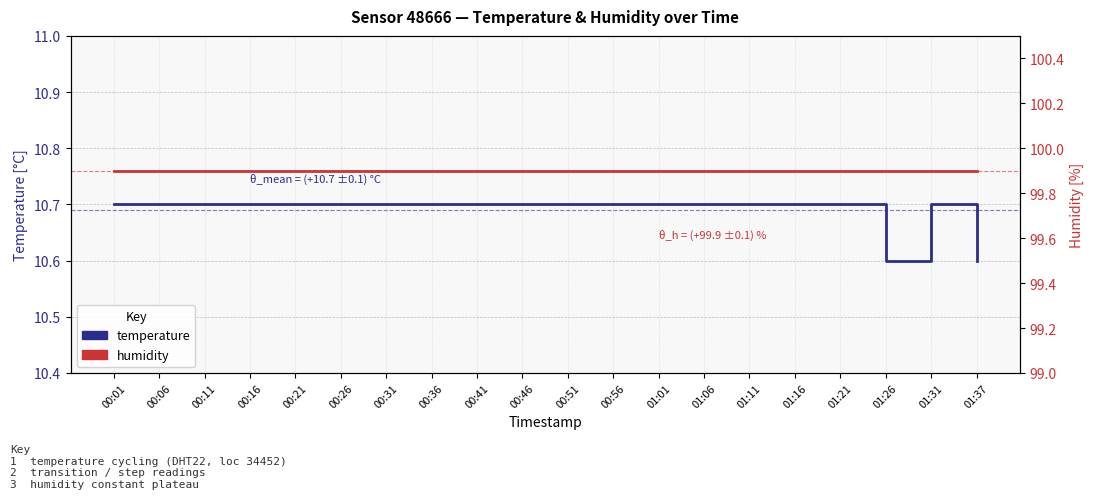

True or false: temperature has more than 0 interior local peaks.

True